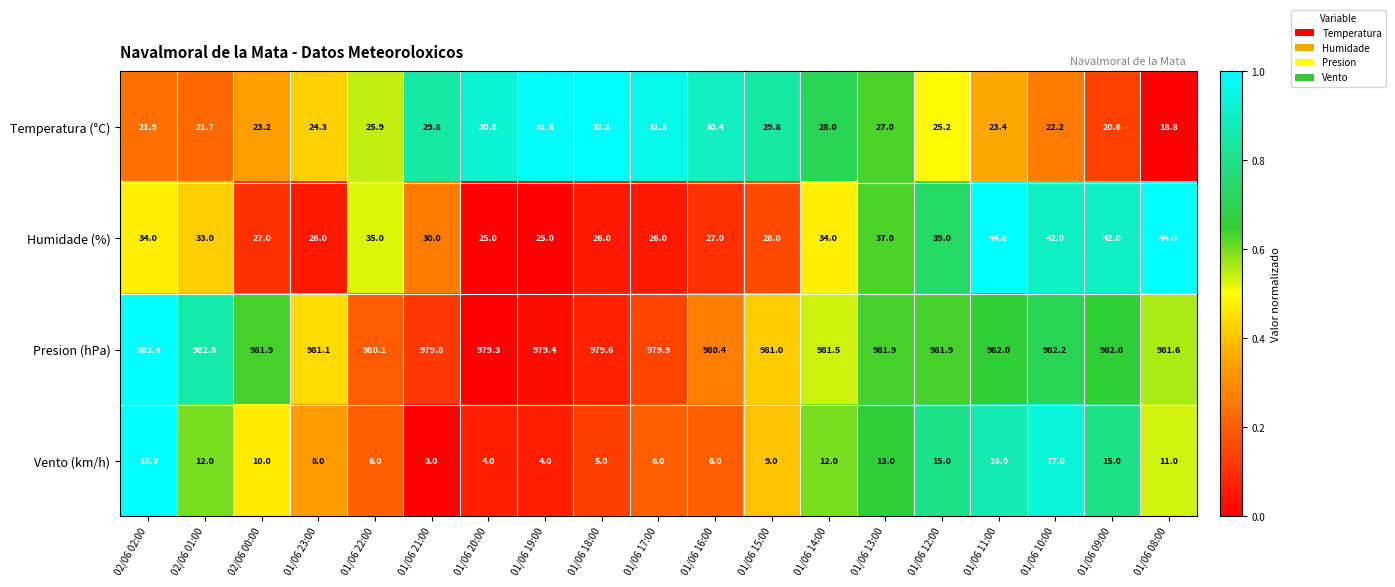

The Temperatura (°C) series shows 23.4 at 01/06 11:00. True or false?

True